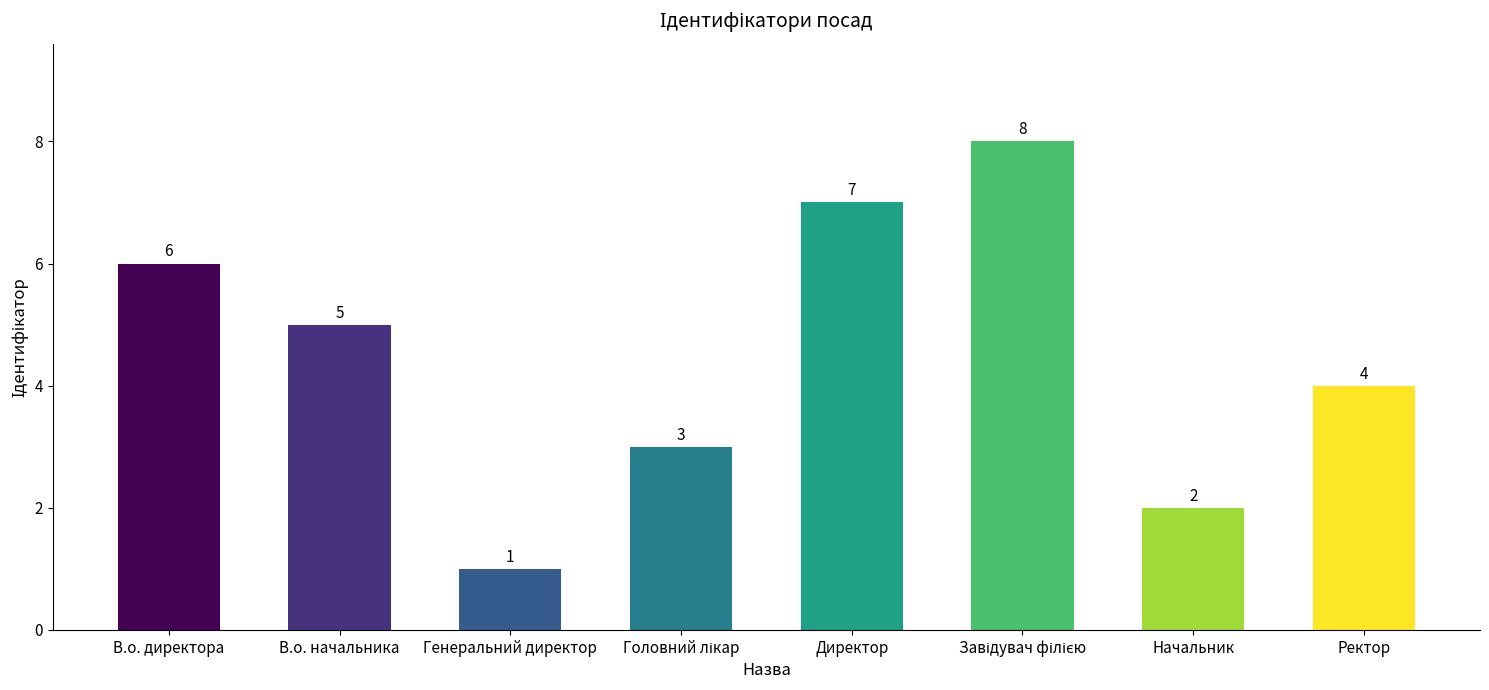

The chart shows a value of 2 at Начальник. True or false?

True